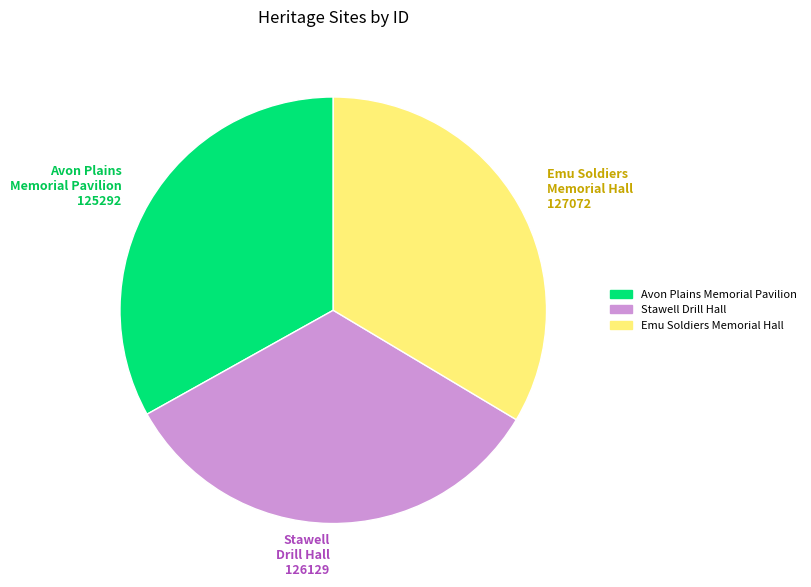

What is the ratio of the value at Stawell Drill Hall to the value at Avon Plains Memorial Pavilion?

1.0